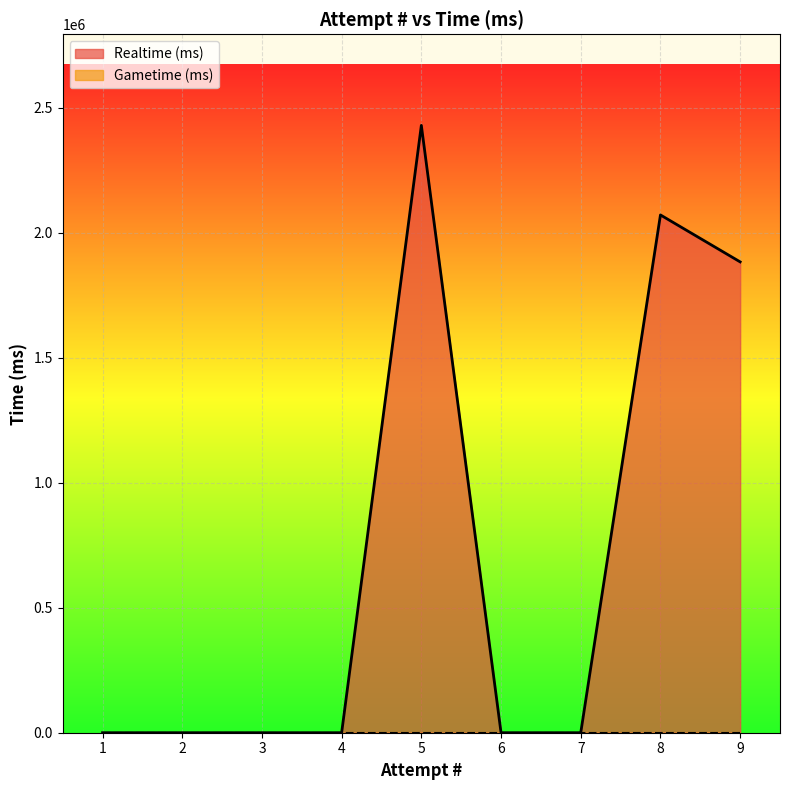

What is the sum of all values?

6384538